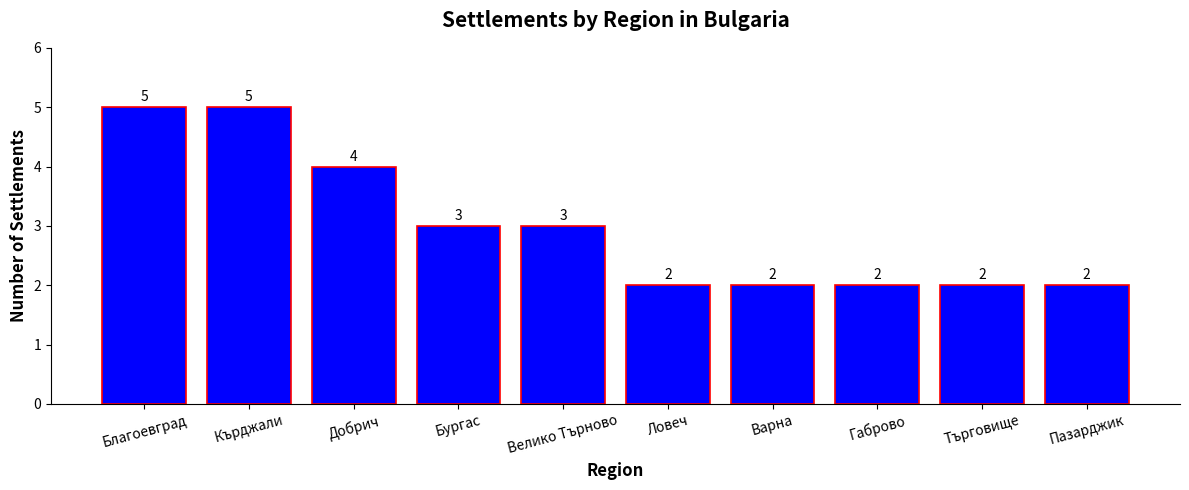

What is the average value?

3